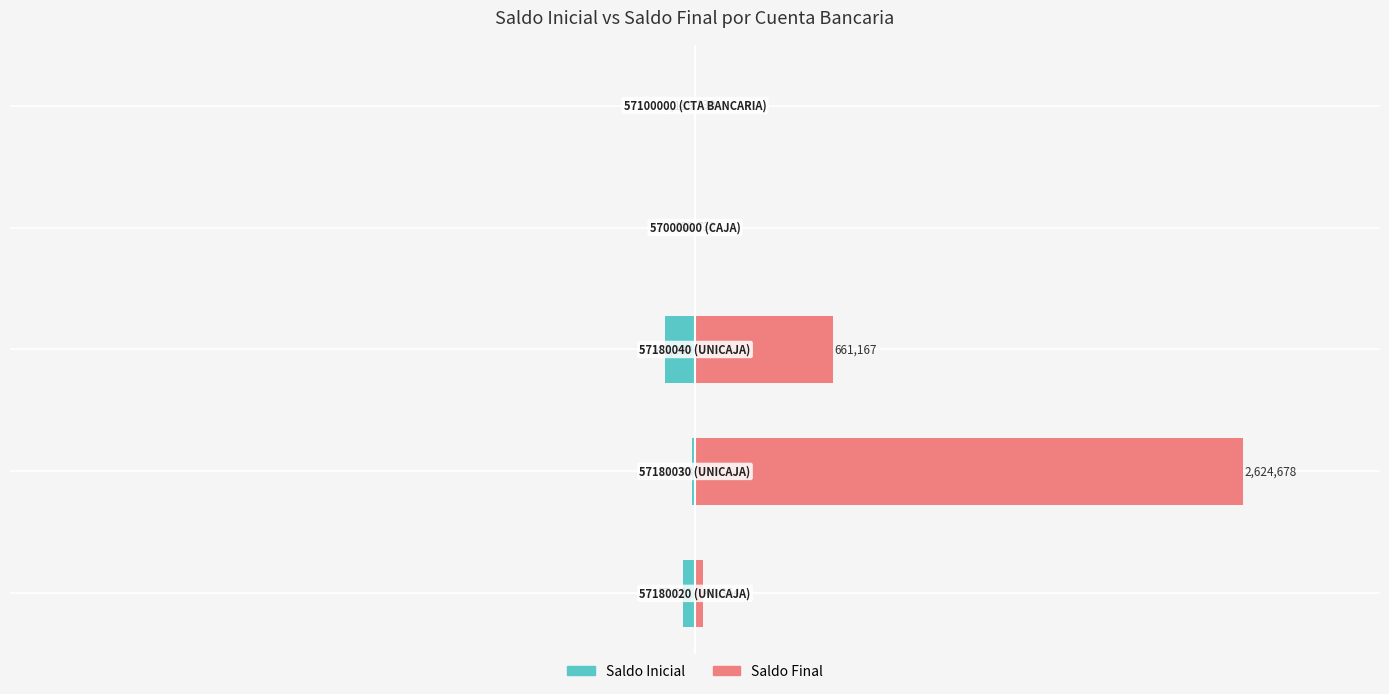

Rank the series by their average value, from lowest to highest.

Saldo Inicial, Saldo Final